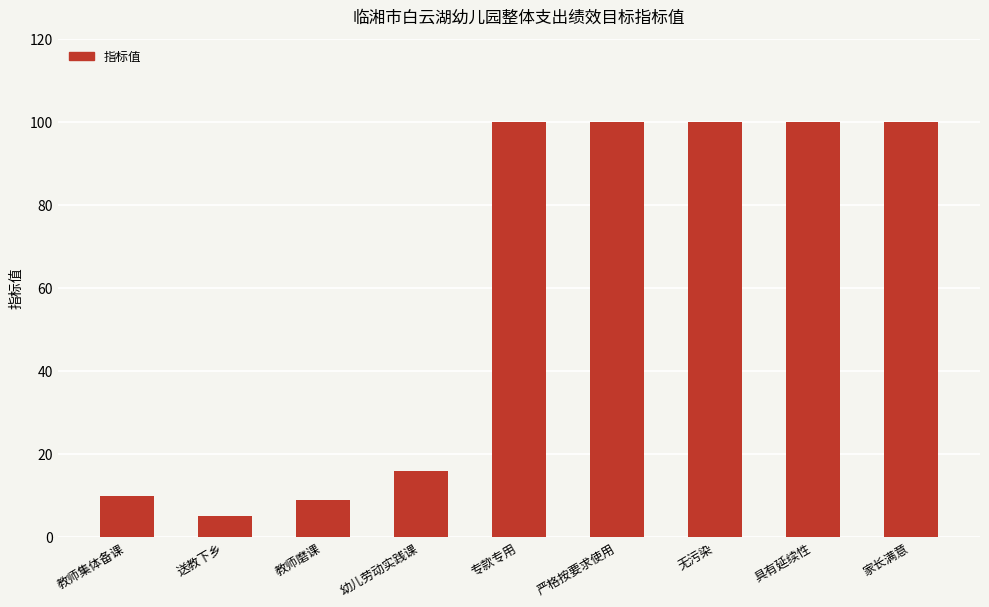

Reading left to right, transcribe all the data shown in this chart.

10	5	9	16	100	100	100	100	100